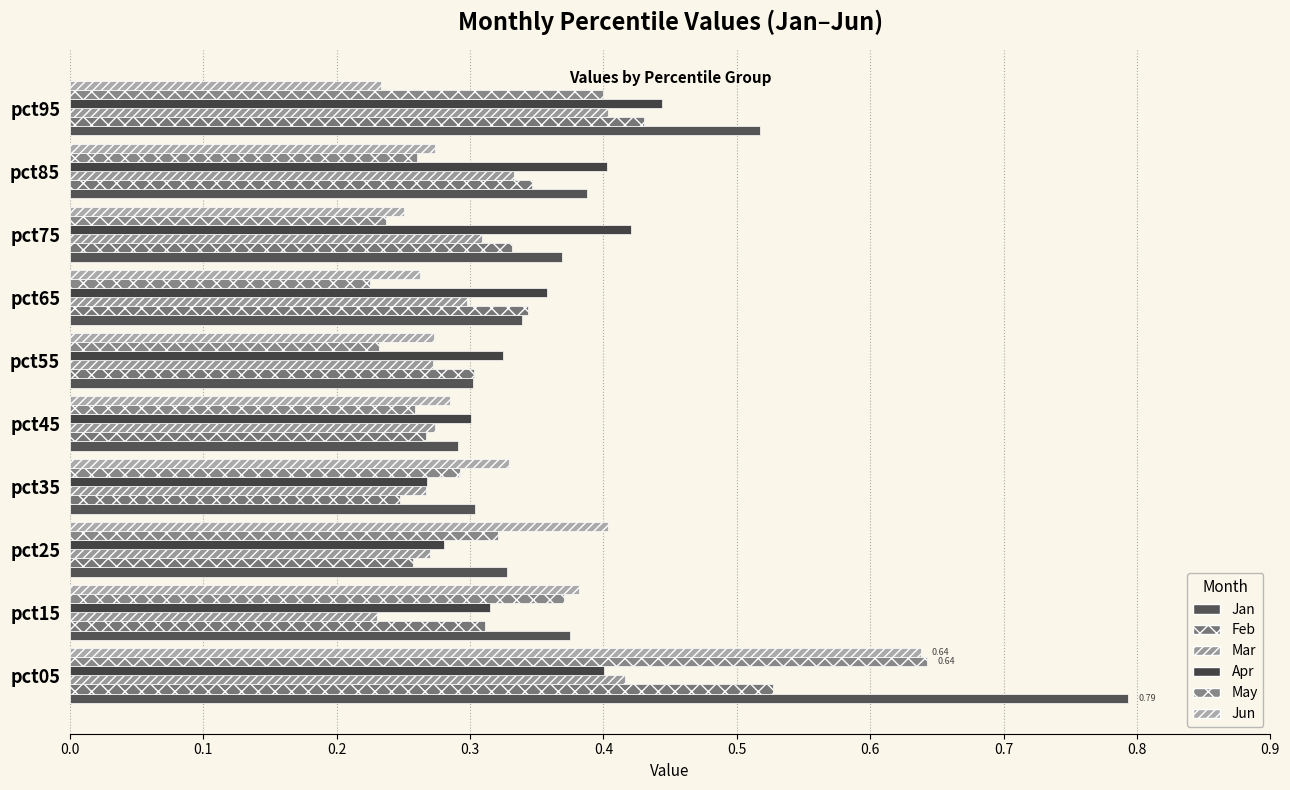

How many Mar values are between 0 and 1?

10